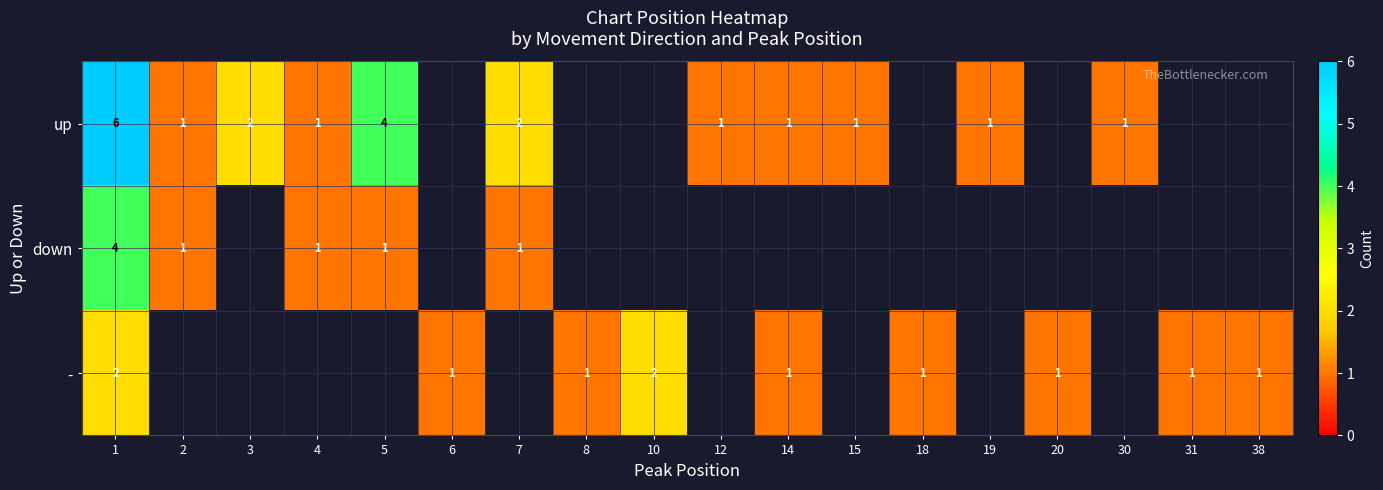

Is it true that - equals 0 at 6?

False